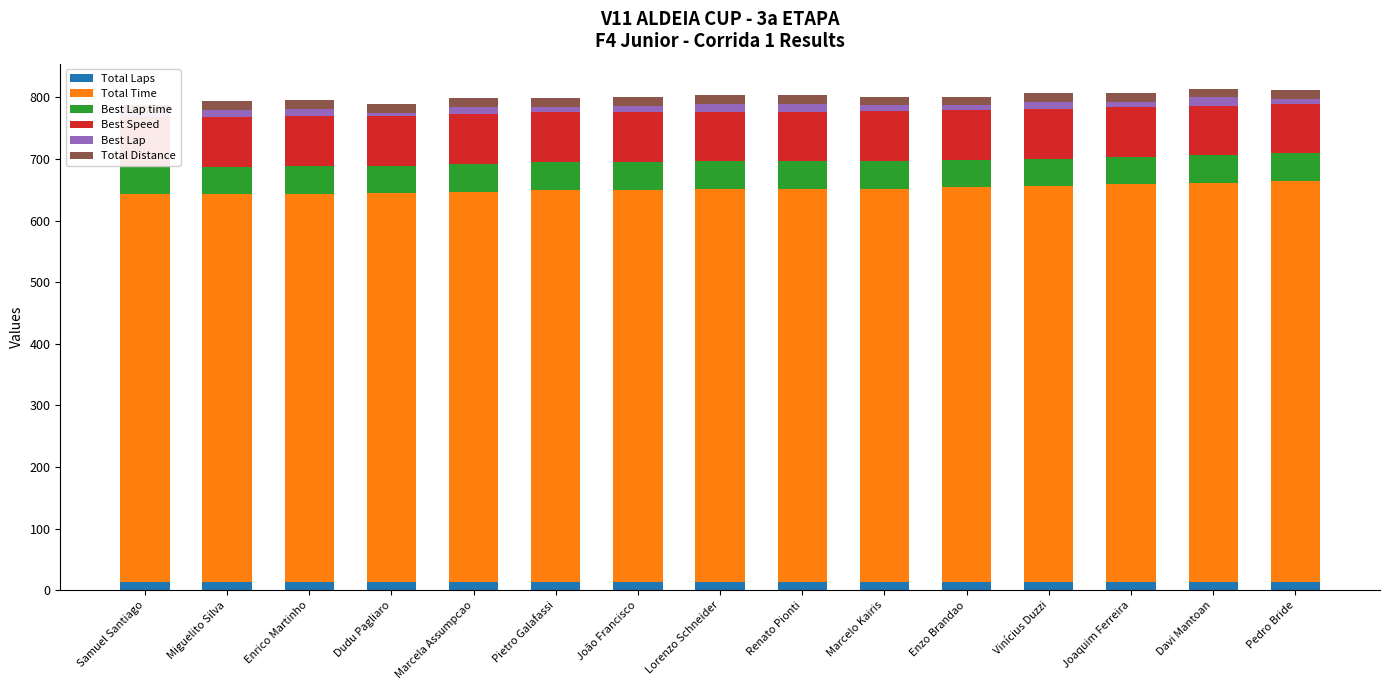

What position from the right is Joaquim Ferreira?

3